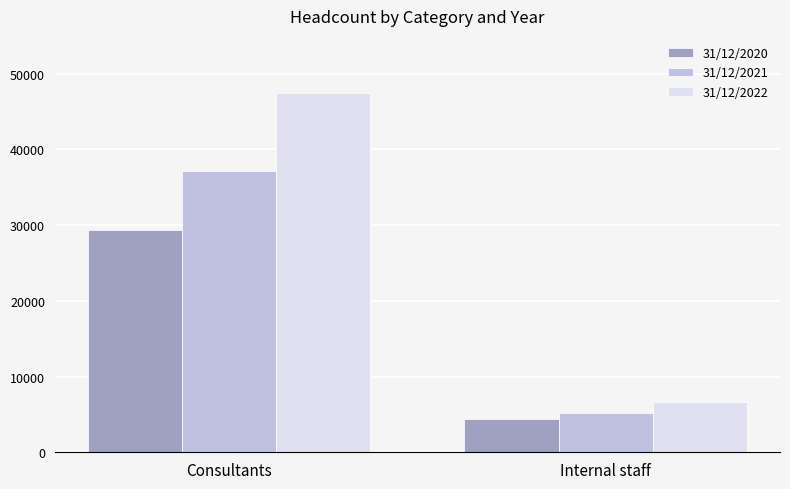

Which series changed the most between Consultants and Internal staff?

31/12/2022